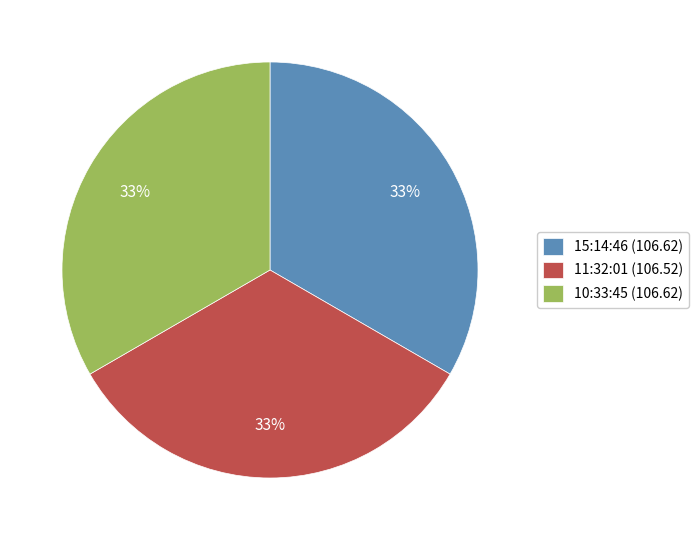

To the nearest percent, what is the average slice percentage?

33%